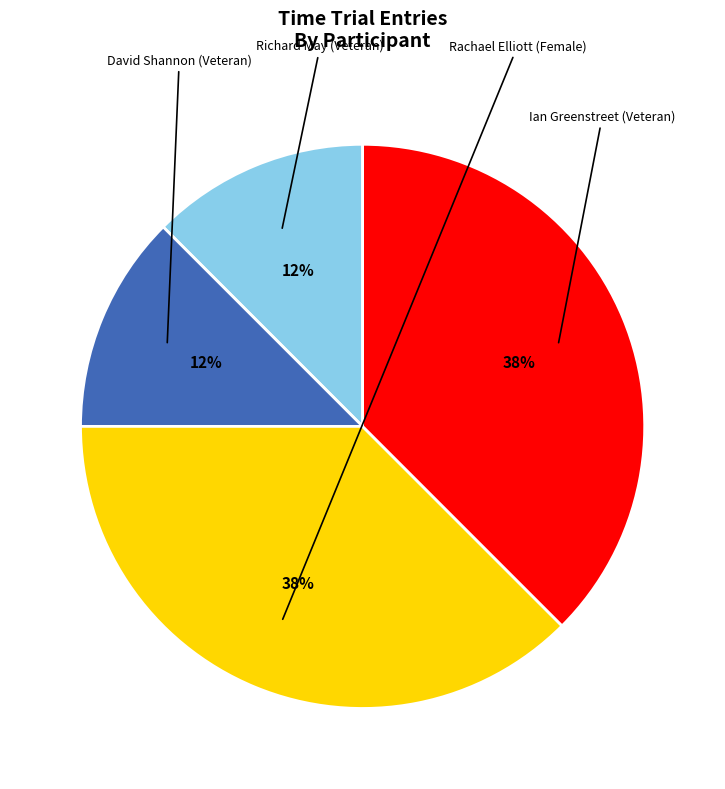

How many segments does this pie chart have?

4